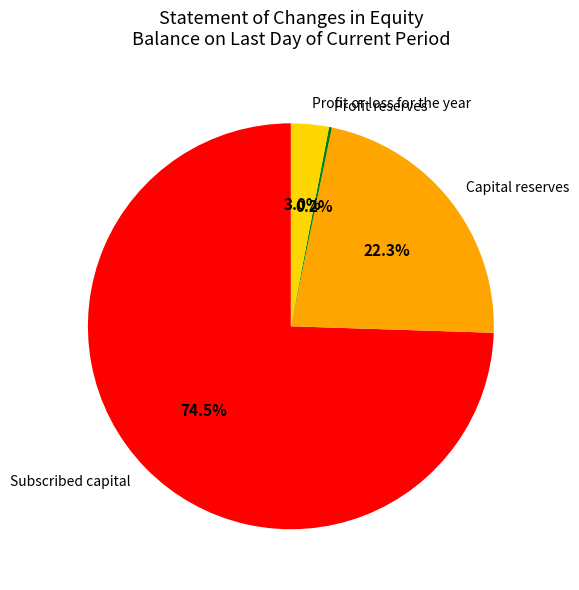

Which slice is the largest?

Subscribed capital